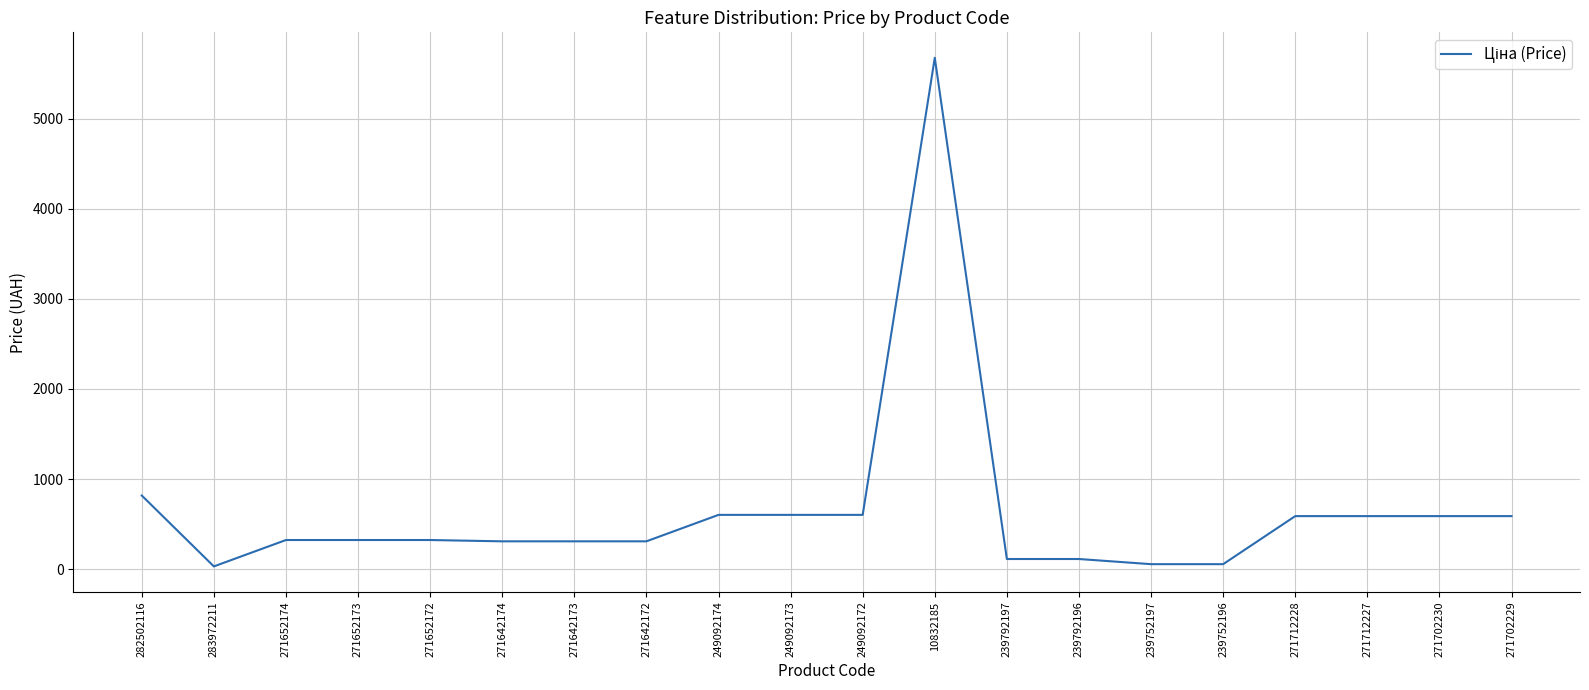

Does the chart display data point markers on the line(s)?

No